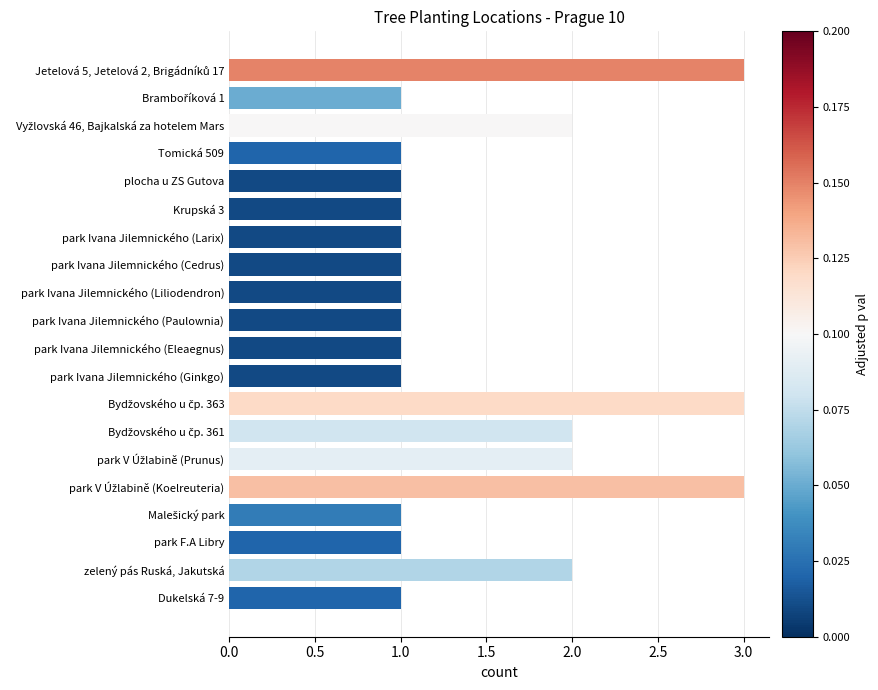

The value at Krupská 3 is 0. True or false?

False